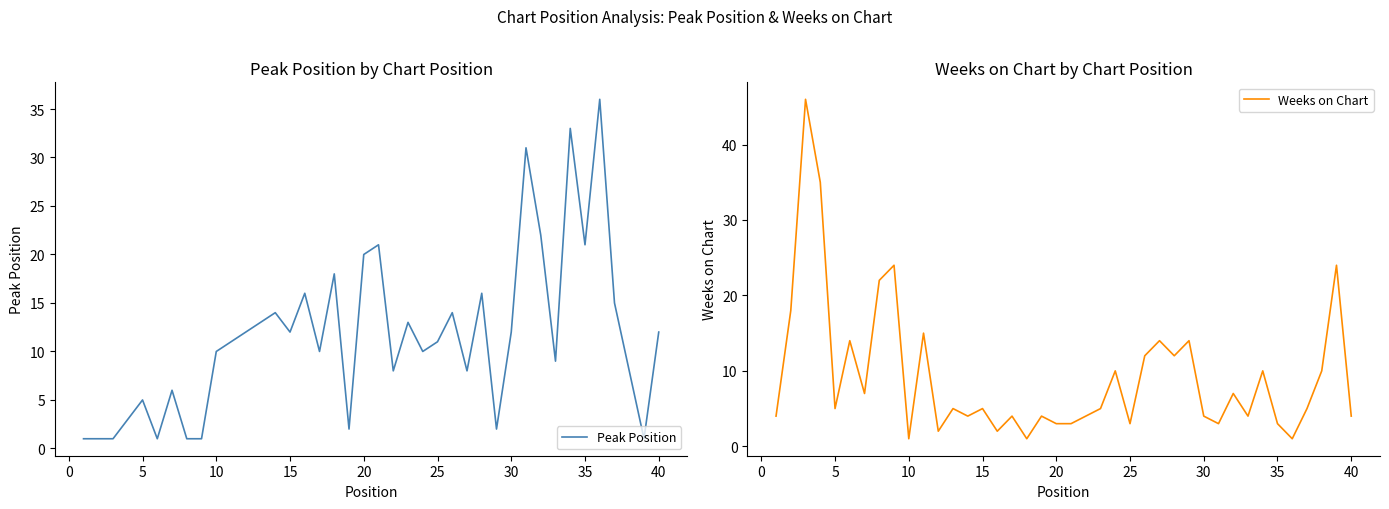

The Peak Position series shows 34 at 35. True or false?

False